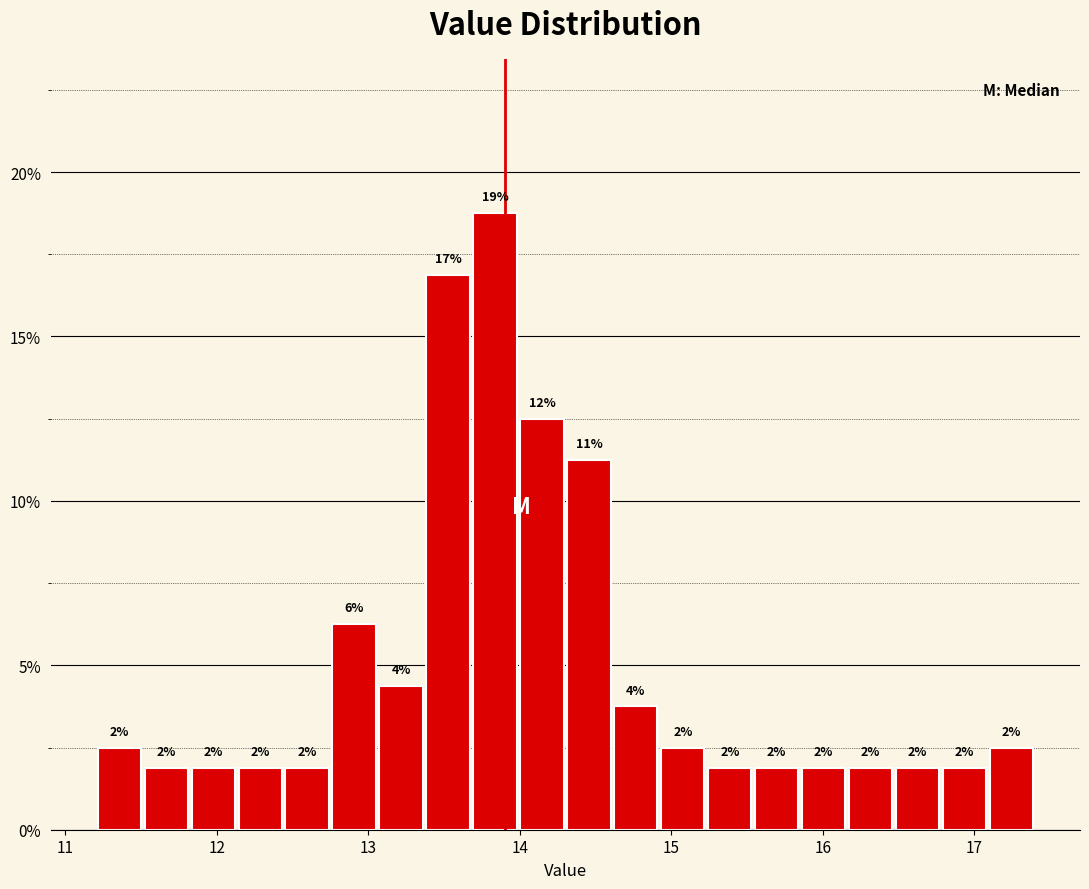

Read against the x-axis, roughly where is the centre of the tallest bar?

13.8